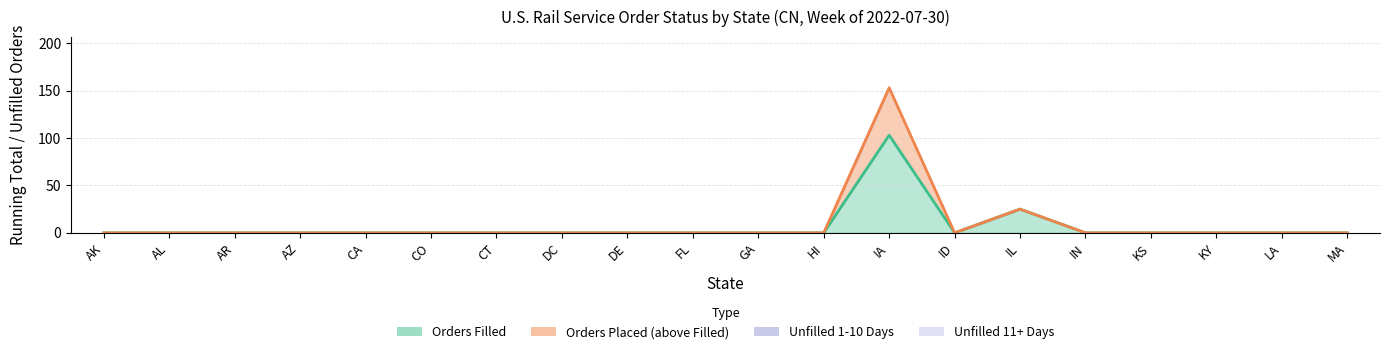

List the series in order of their peak value, lowest first.

Orders Filled, Orders Placed